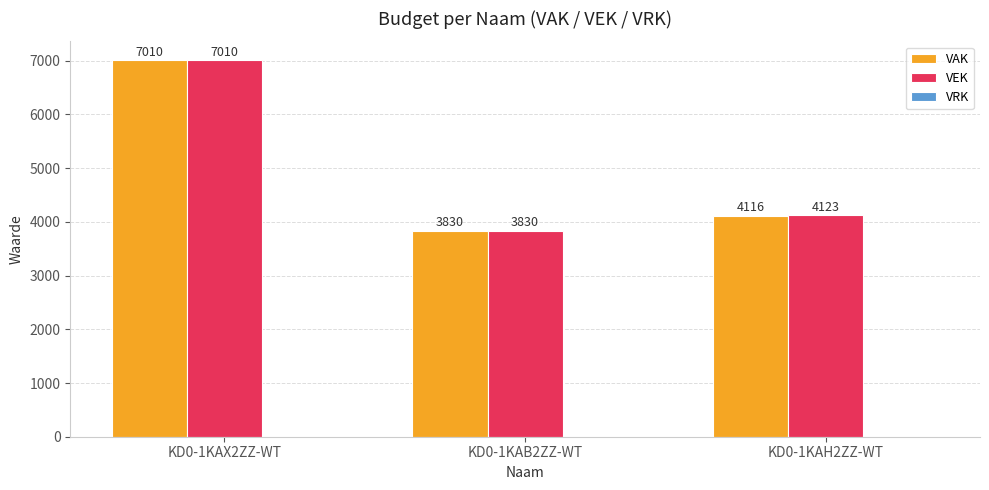

What is the difference between the VAK values at KD0-1KAX2ZZ-WT and KD0-1KAH2ZZ-WT?

2894